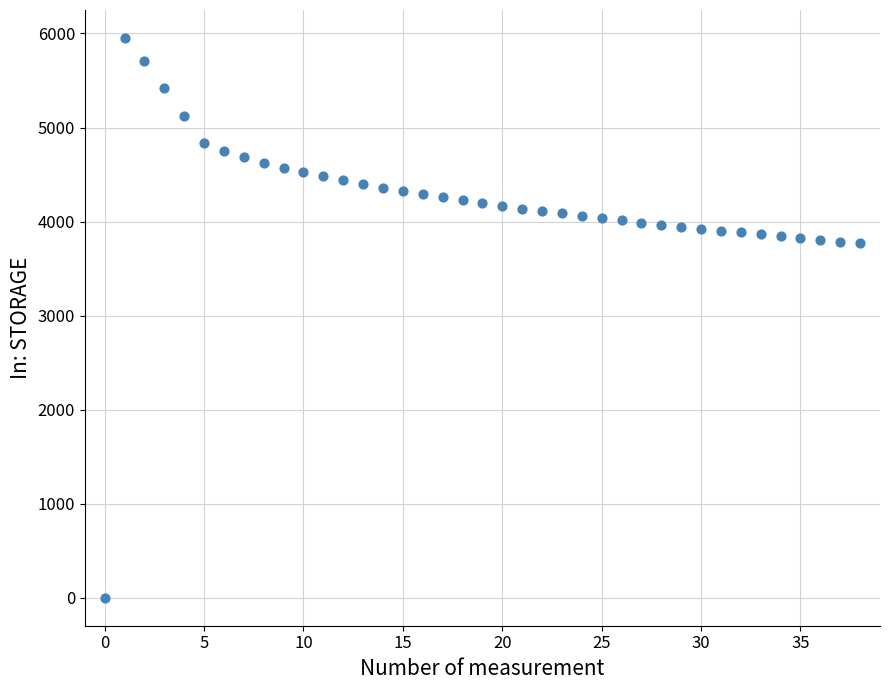

What is the range of Y values (max minus min)?

5952.1